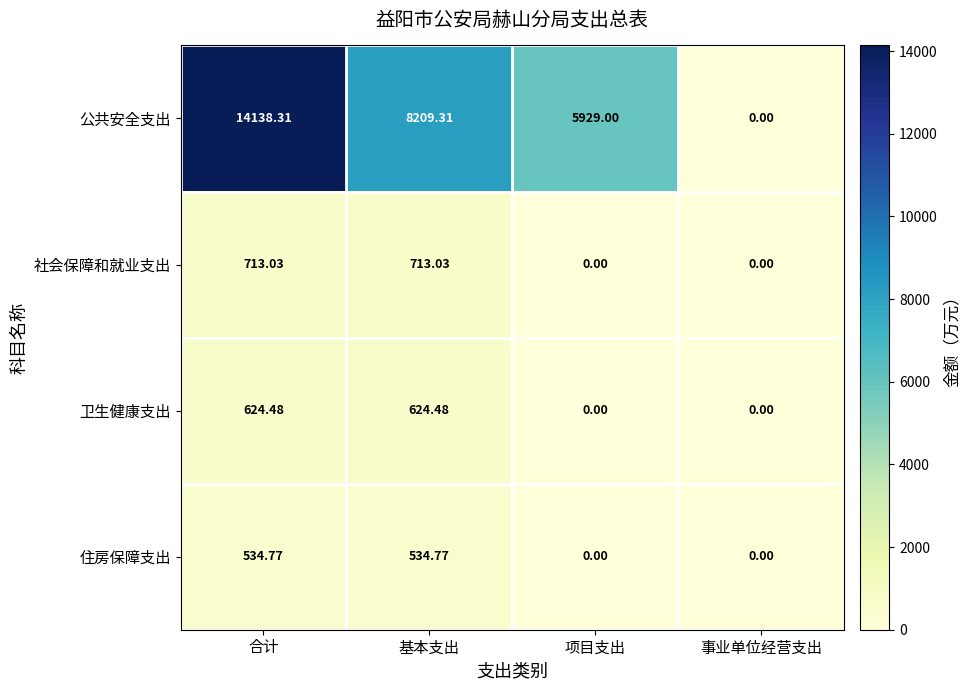

Where does the 公共安全支出 series first go above 8209?

合计